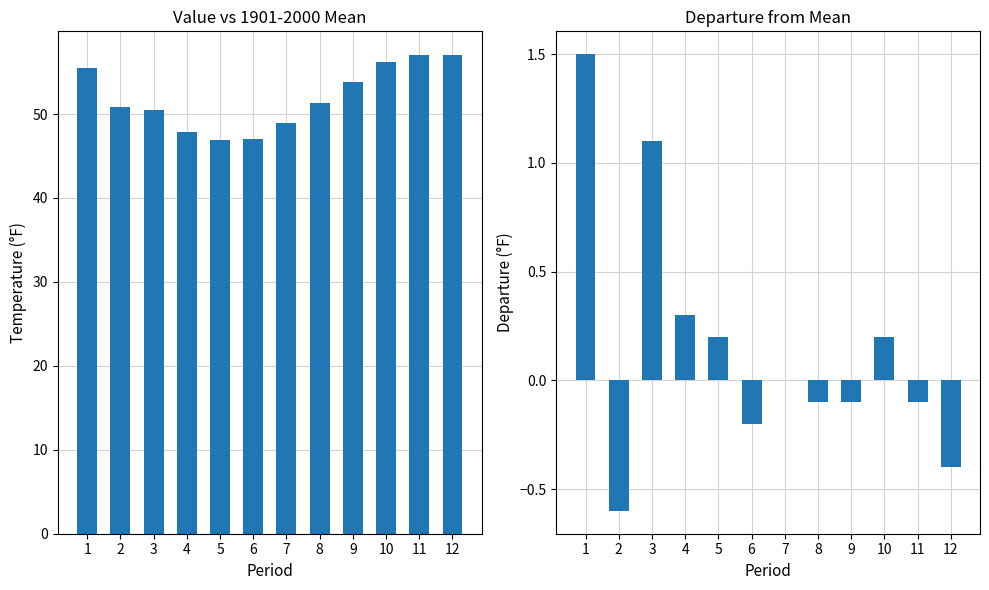

How many groups of bars are there?

12